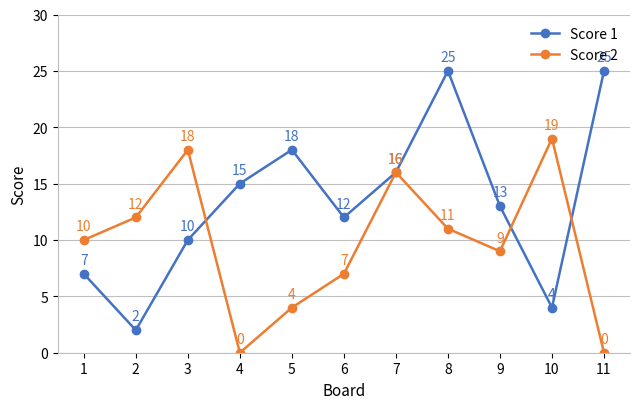

What is the value of the Score 2 point at the 6th from the left?

7